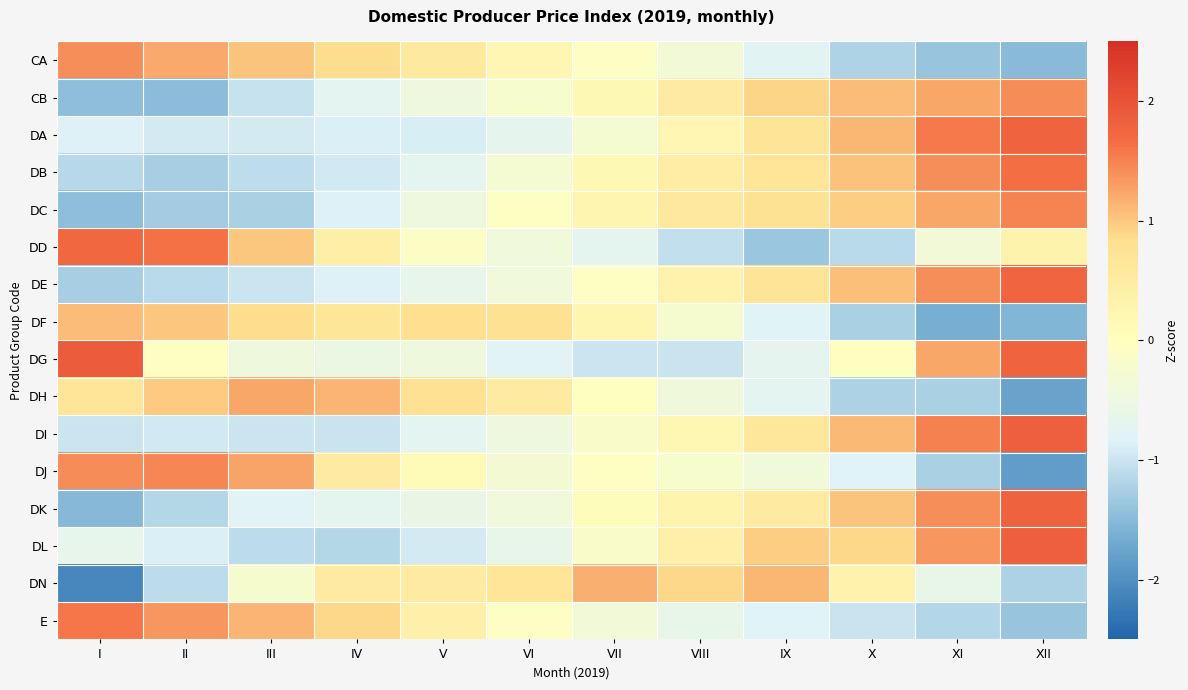

At which category is the sum across all series the highest?

XII